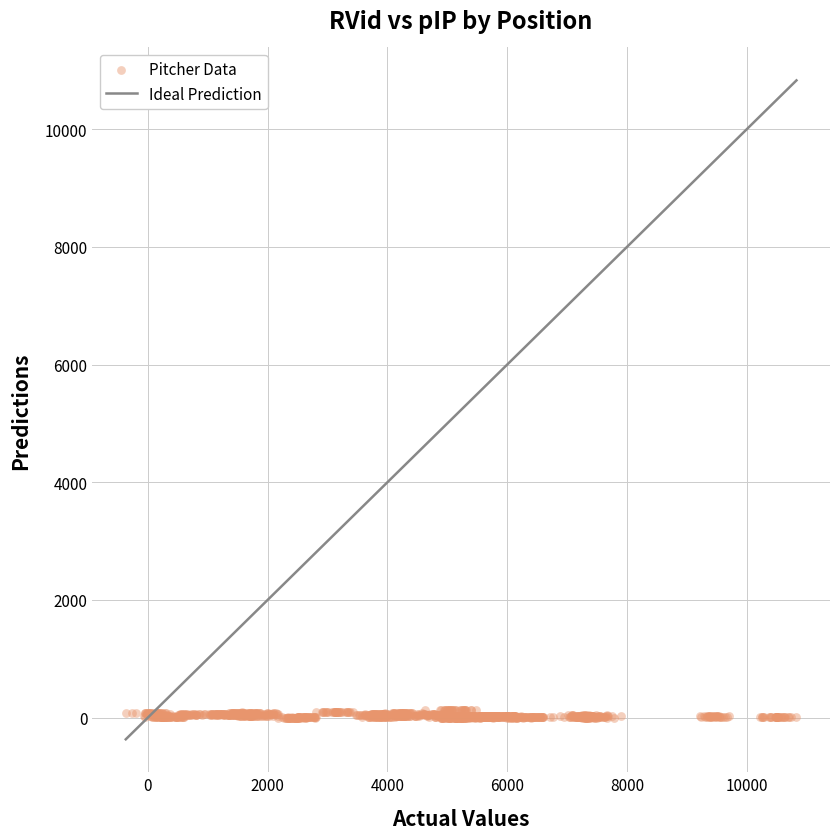

What is the range of X values (max minus min)?

11197.6